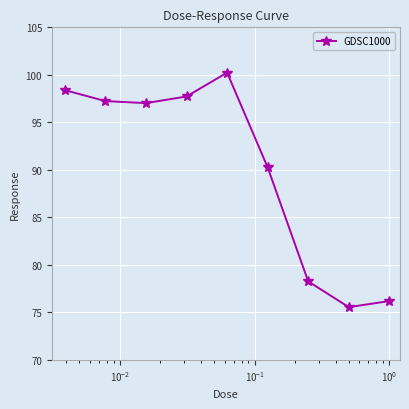

What is the sum of all values?

810.9